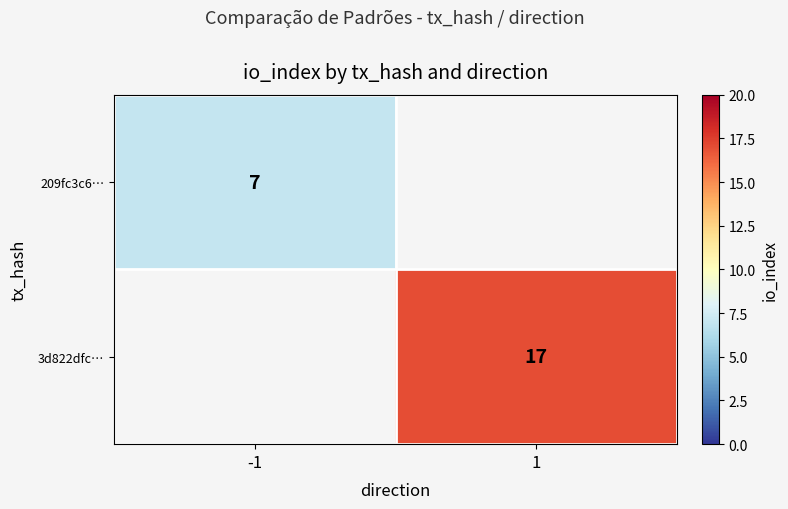

The 209fc3c6… series shows 10.1 at -1. True or false?

False